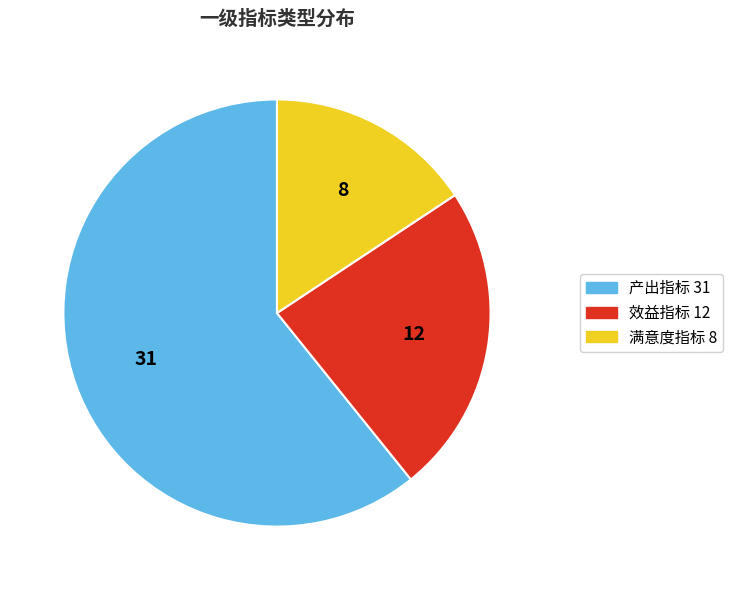

Between 效益指标 and 满意度指标, which is larger?

效益指标